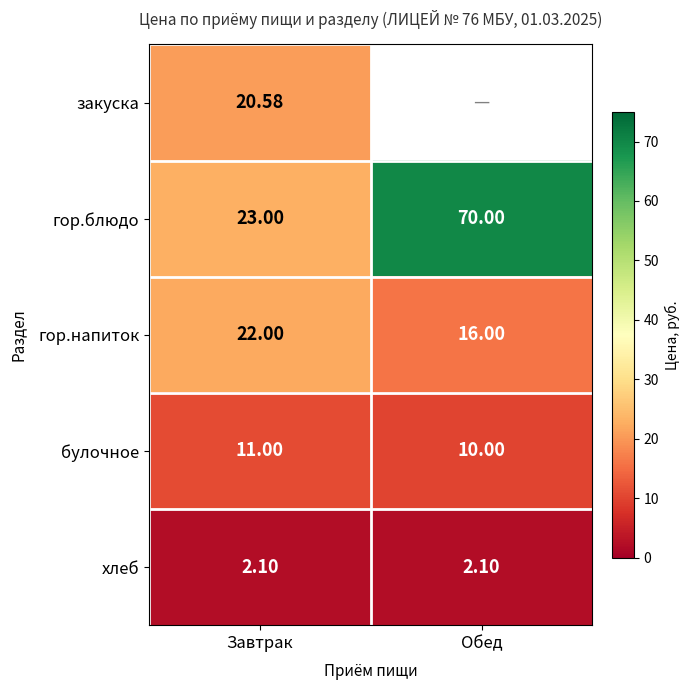

Is it true that закуска equals 20.6 at Завтрак?

True